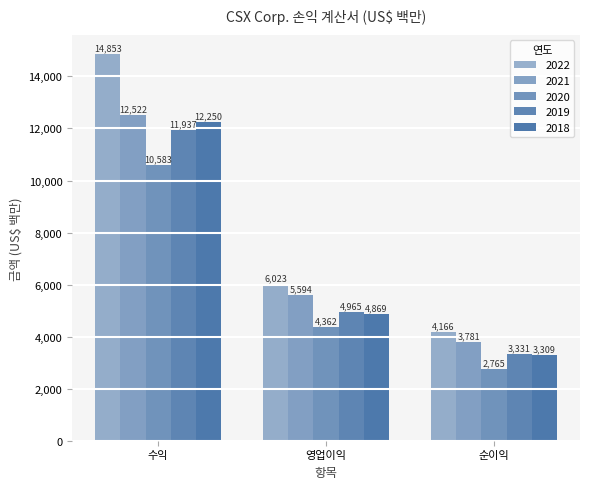

At 수익, list the series in order from largest to smallest.

2022, 2021, 2018, 2019, 2020